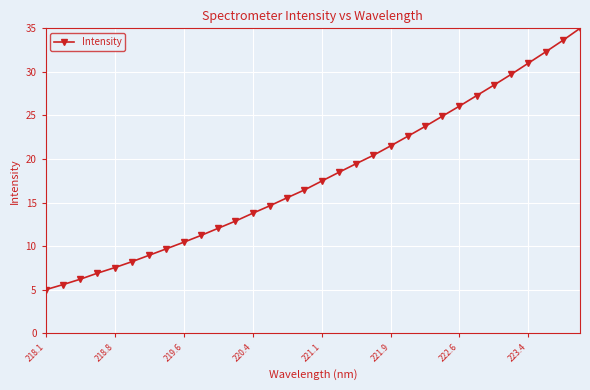

What is the minimum value shown in the chart?

5.0